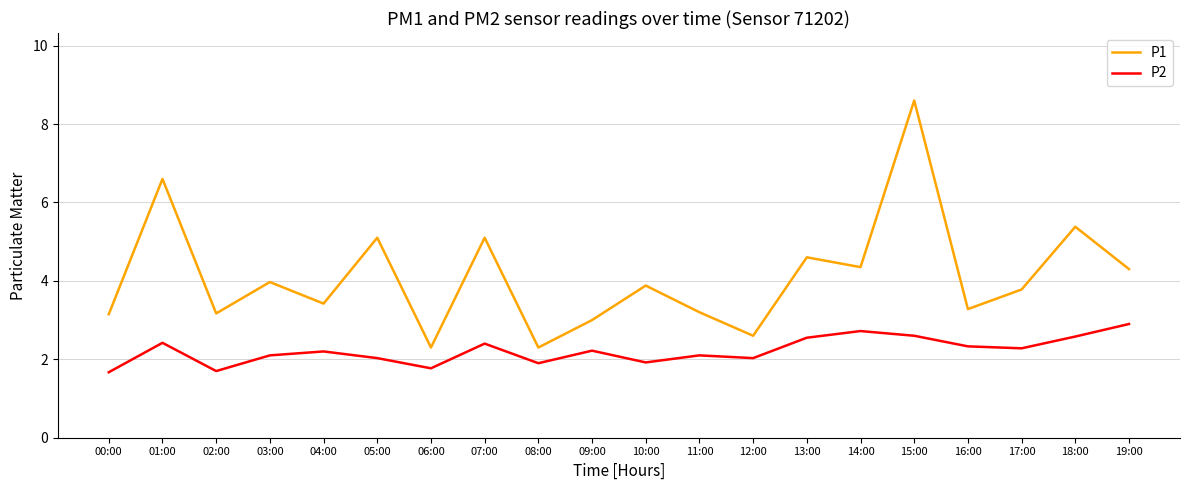

What position from the left is 07:00?

8